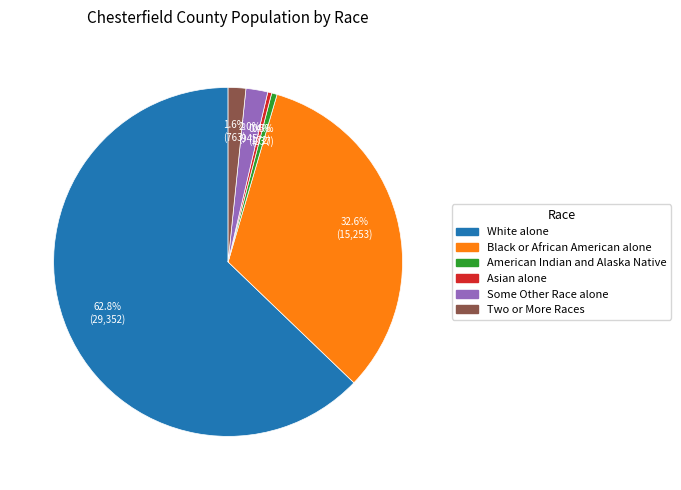

Approximately how many times larger is the value at American Indian and Alaska Native compared to Two or More Races?

0.3